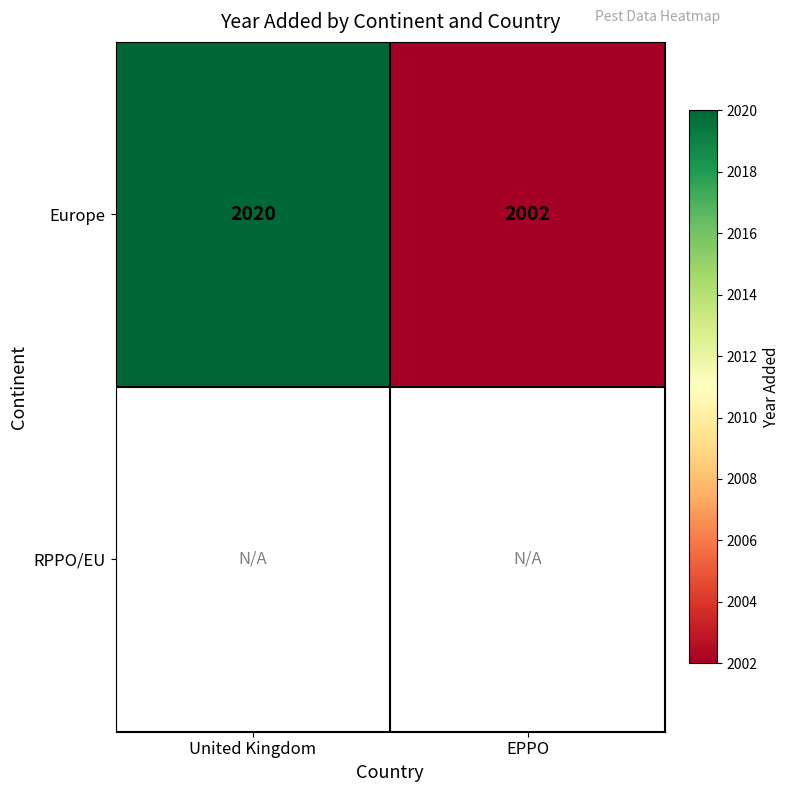

Which category has the lowest value in the Europe series?

EPPO